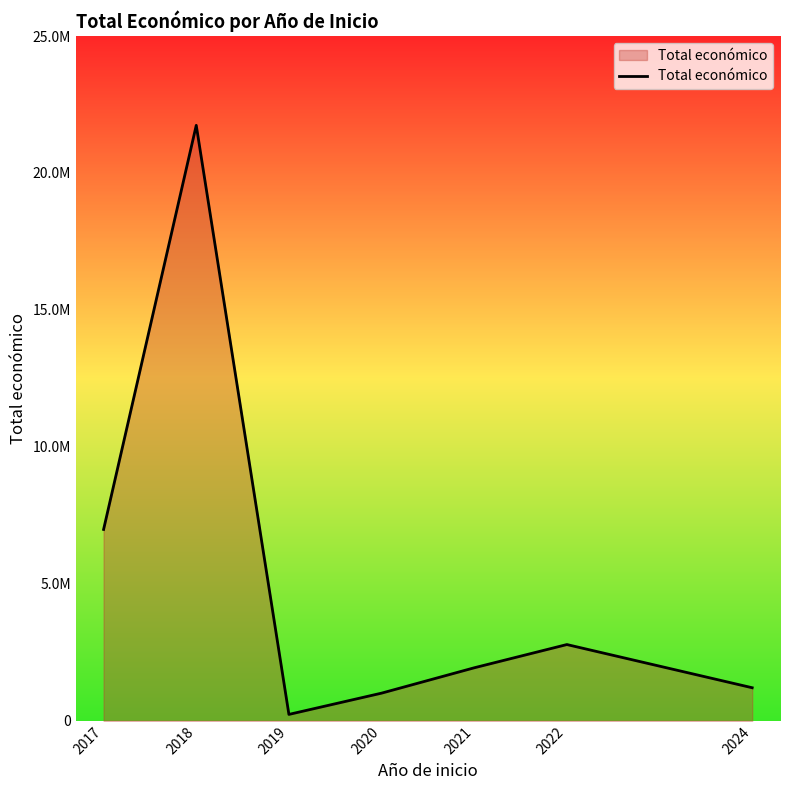

Where is the first local maximum?

2018